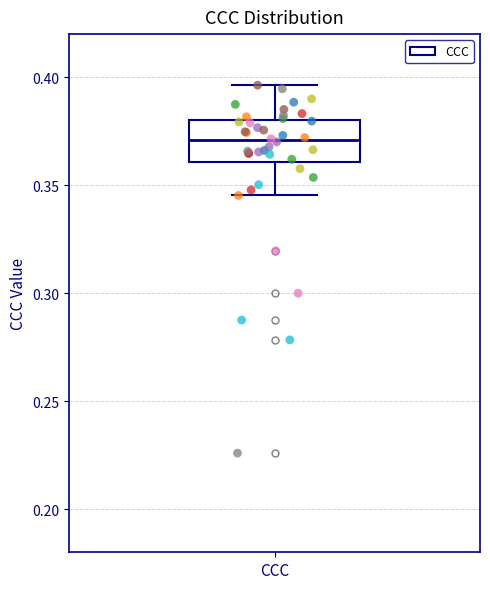

Where does the lower whisker of the box for CCC end on the y-axis? The values are not printed on the chart, so give them approximately, as read against the axis.

0.345